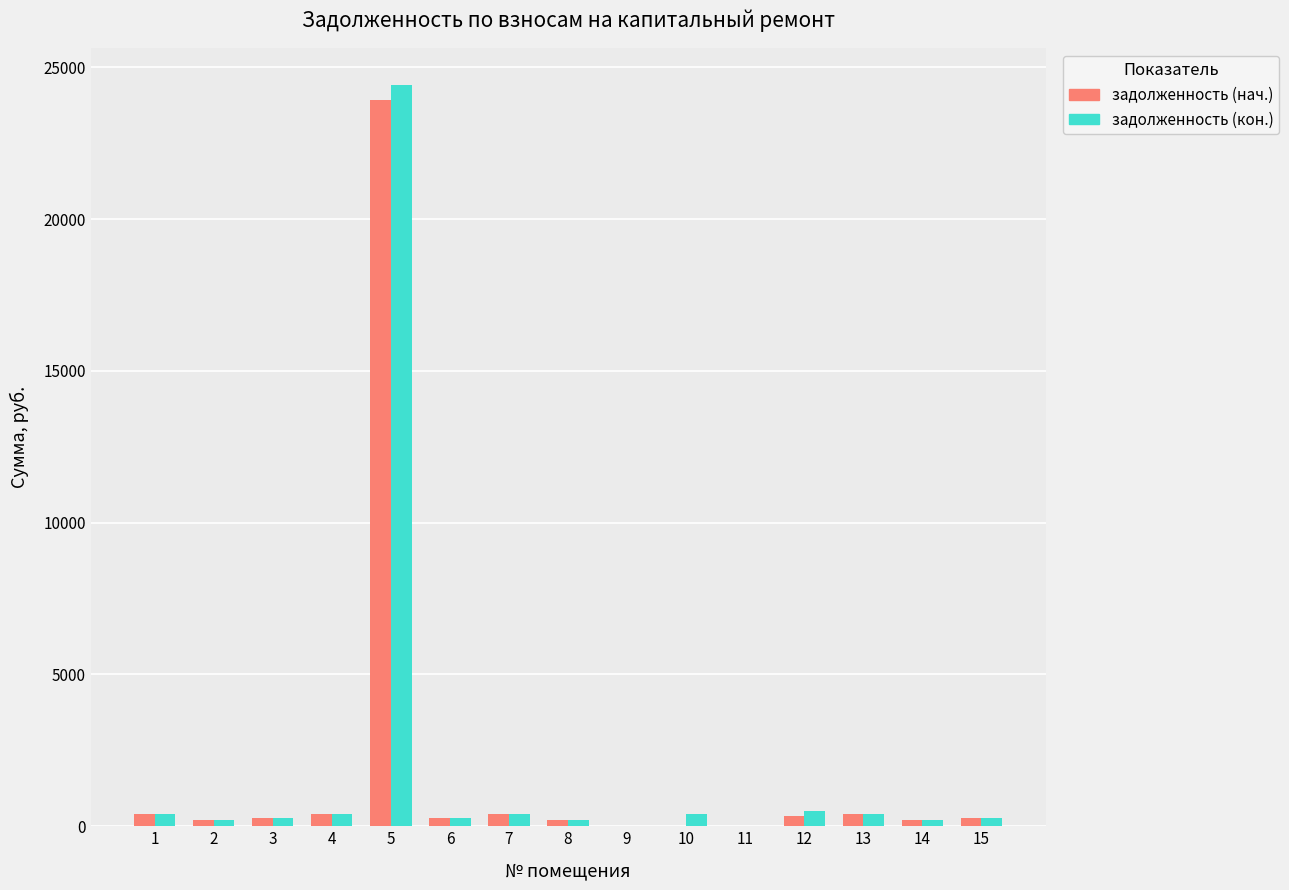

Is the value of задолженность (нач.) at 1 greater than the value of задолженность (кон.) at 5?

No